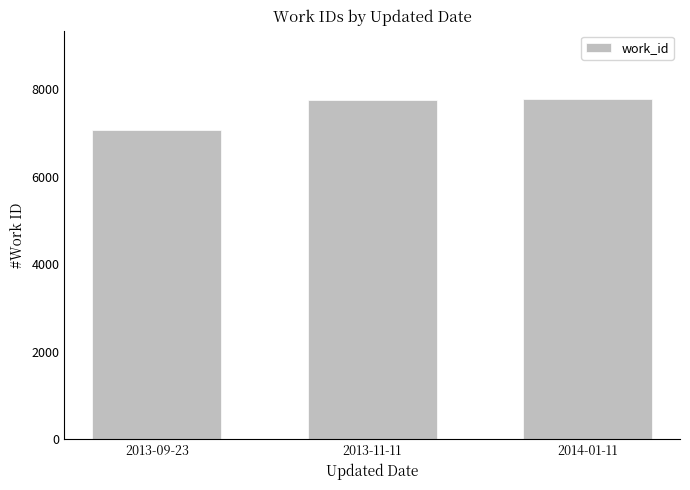

What is the ratio of the value at 2013-11-11 to the value at 2014-01-11?

1.0